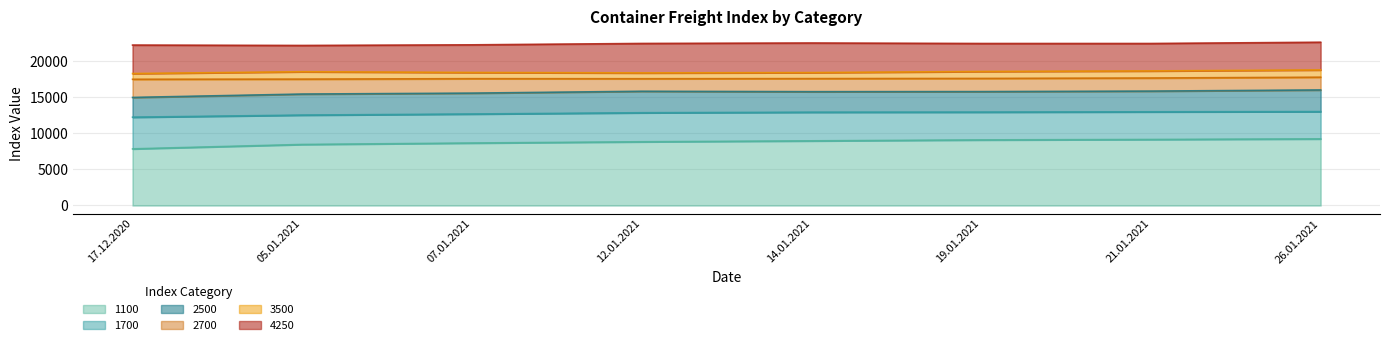

How many values in the 3500 series exceed 18534?

3